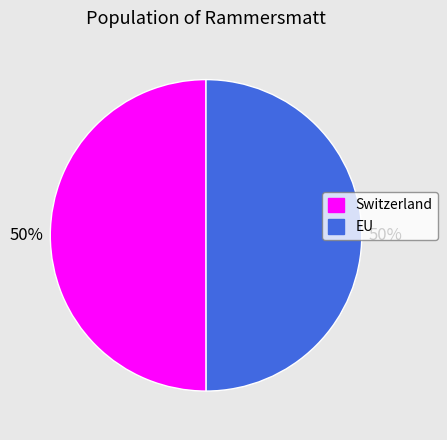

Approximately how many times larger is the value at EU compared to Switzerland?

1.0